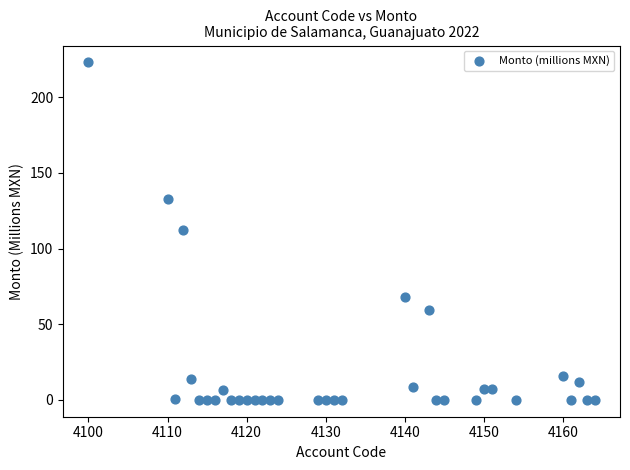

What is the range of Y values (max minus min)?

223.0